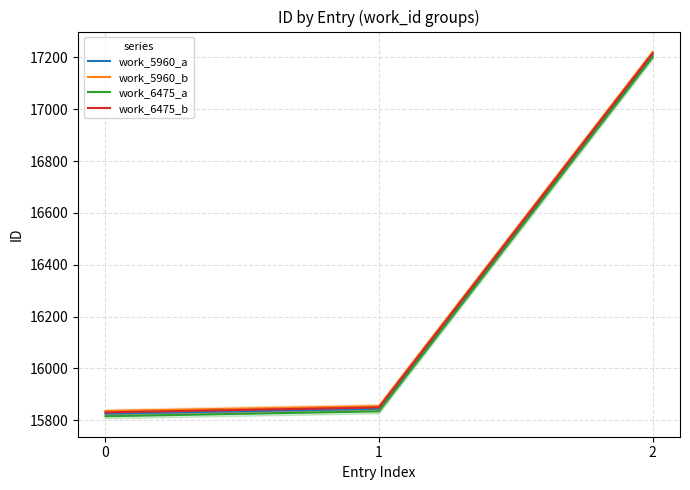

How many series are shown in this chart?

4